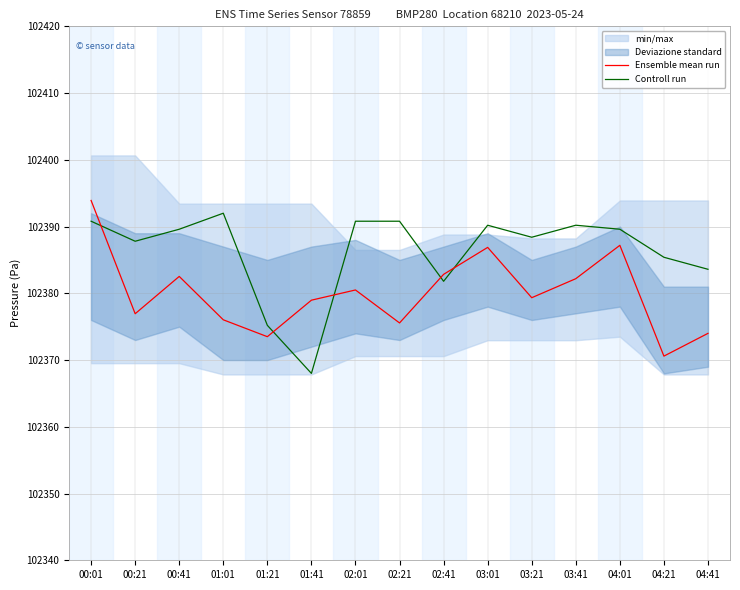

What is the value of the Controll run point at the 8th from the left?

102390.8